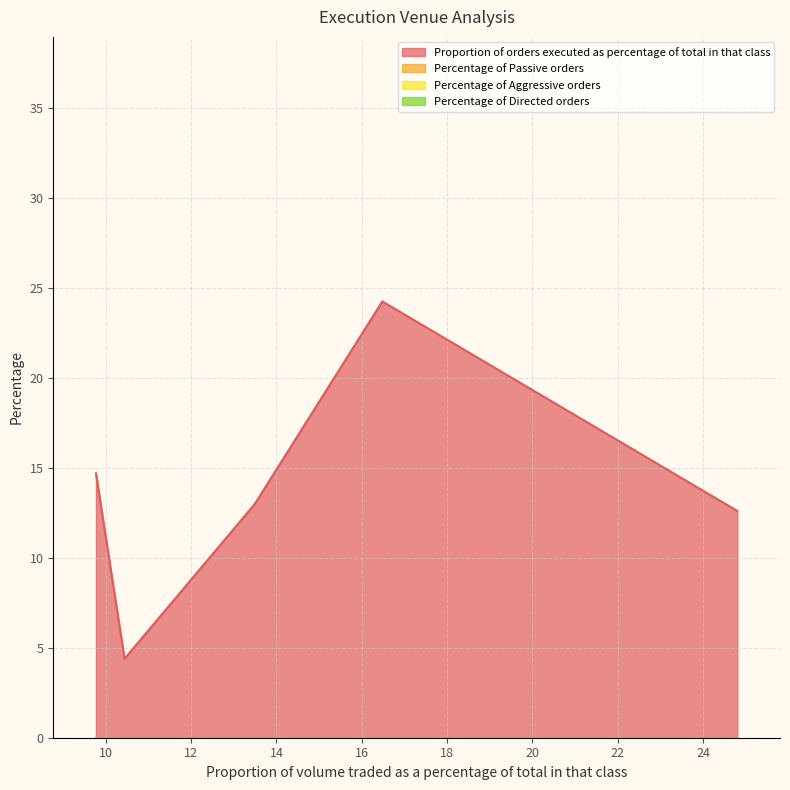

The Percentage of Passive orders series shows 0.0 at 10.44. True or false?

True